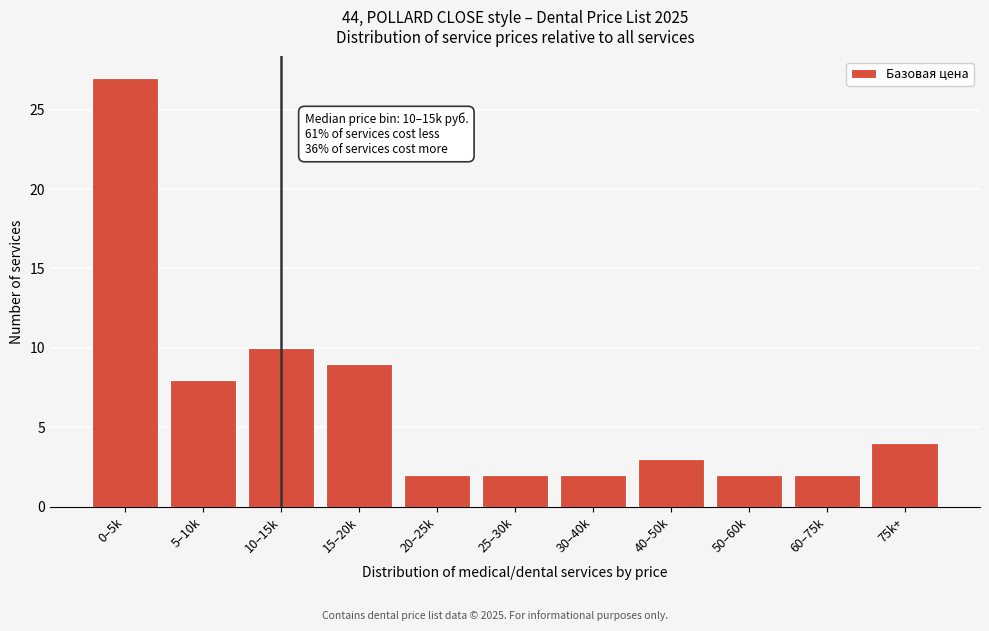

Reading right to left, transcribe all the data shown in this chart.

75k+=4	60–75k=2	50–60k=2	40–50k=3	30–40k=2	25–30k=2	20–25k=2	15–20k=9	10–15k=10	5–10k=8	0–5k=27